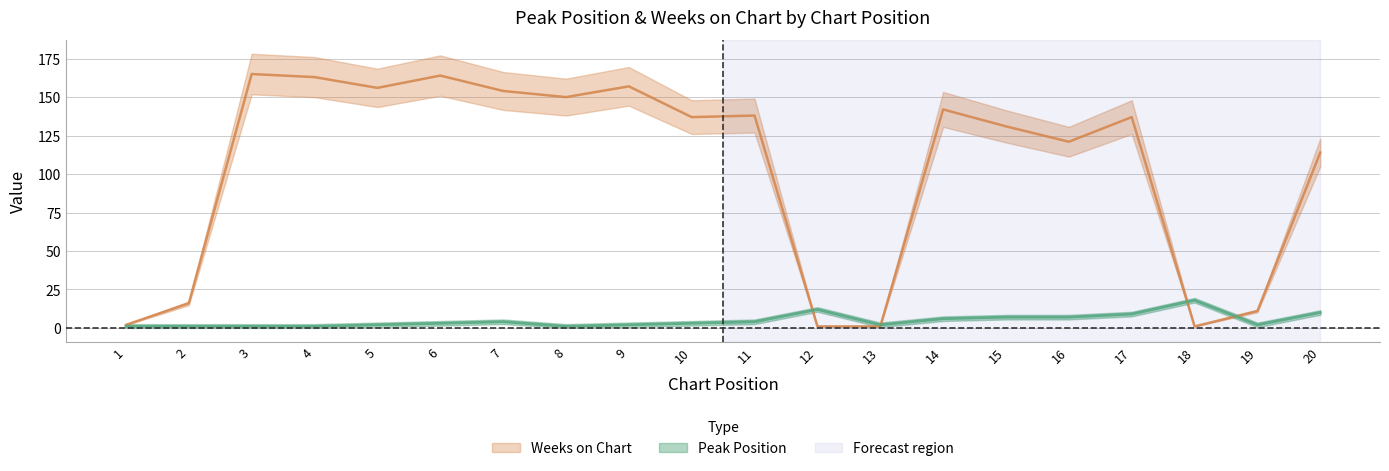

Which category has the highest value in the Weeks on Chart series?

3